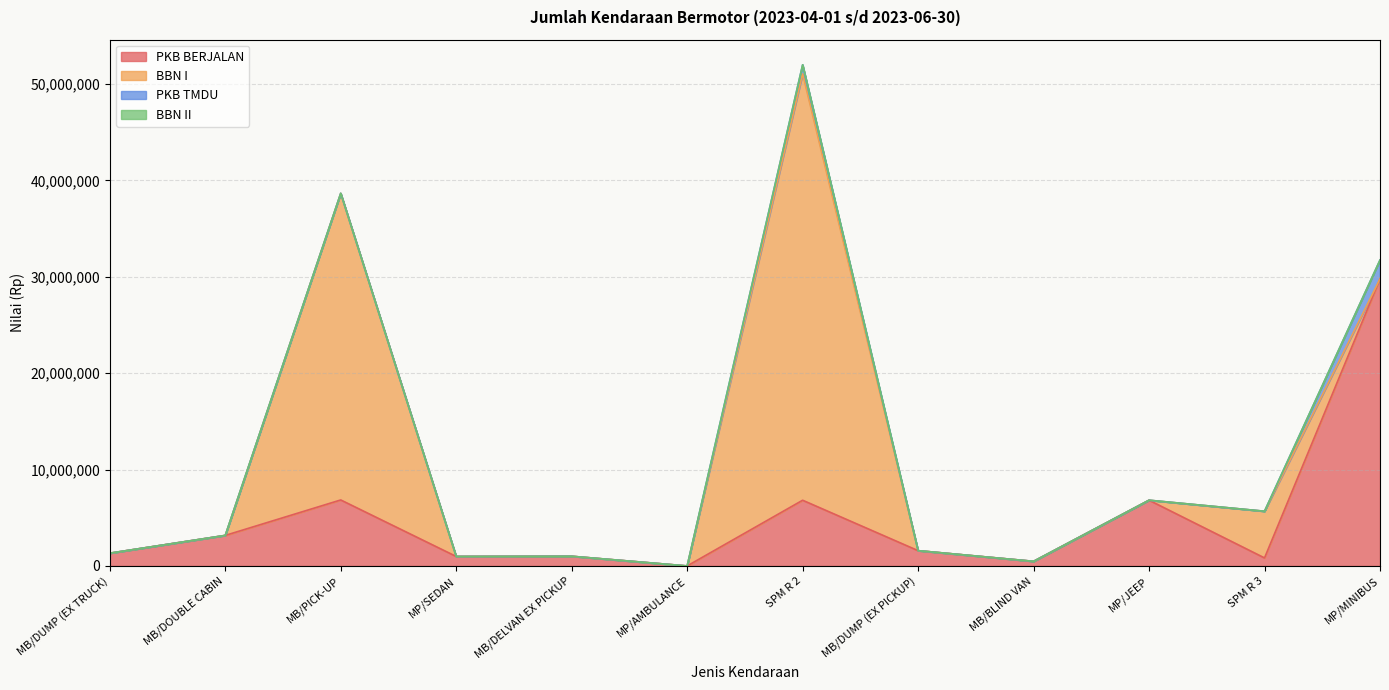

Which series has the largest range (max minus min)?

BBN I